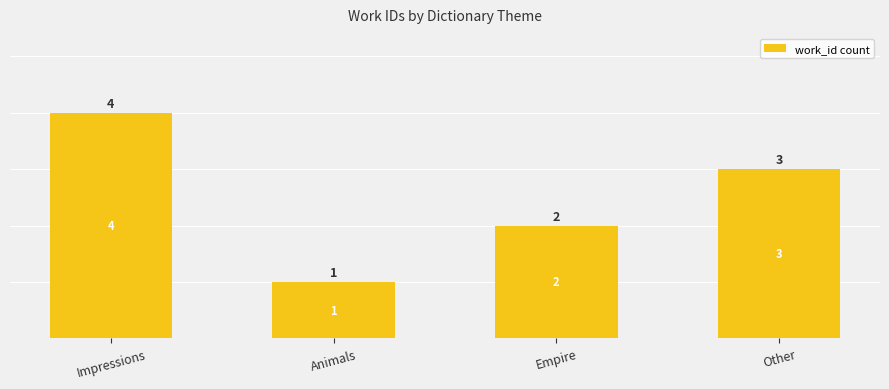

Read the value at Empire.

2